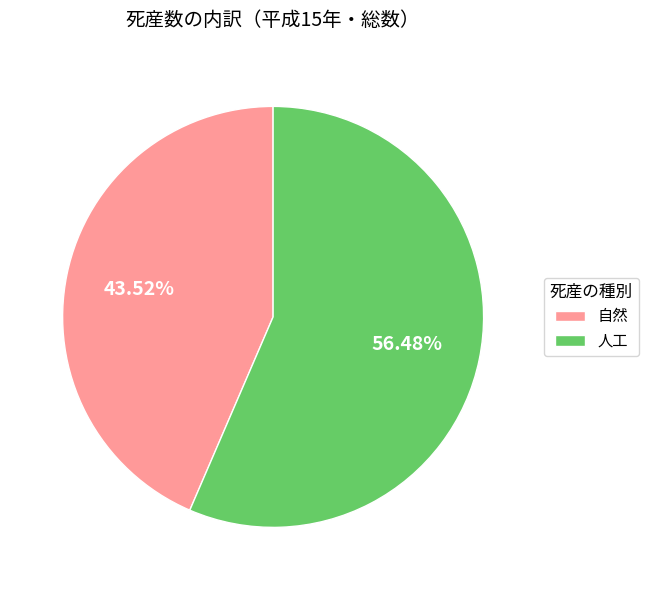

Combined, do 自然 and 人工 account for over 50%?

Yes